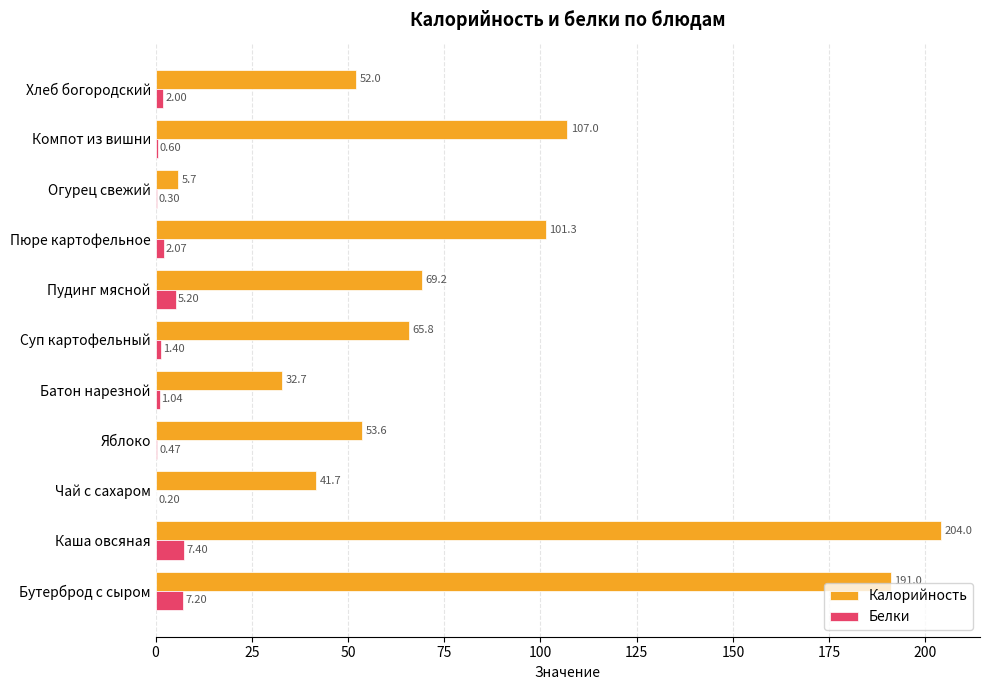

Is the value of Калорийность at Батон нарезной greater than the value of Белки at Бутерброд с сыром?

Yes